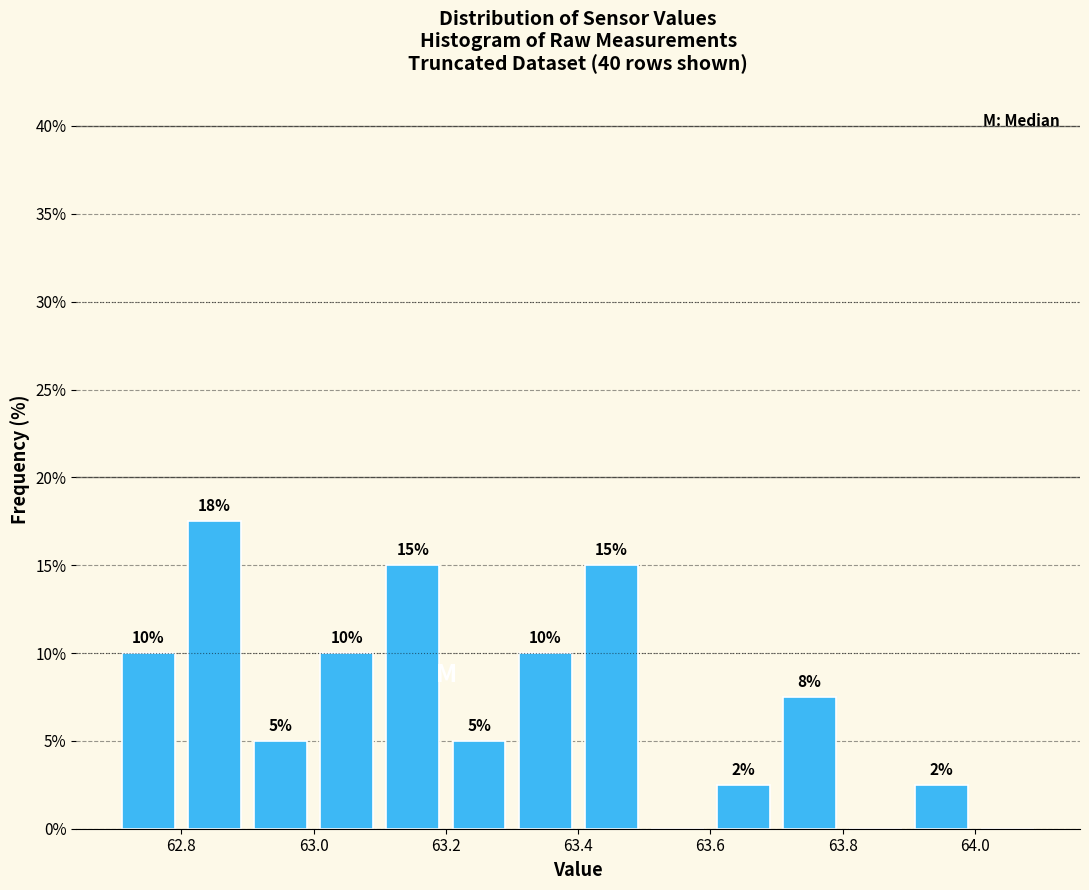

Which range on the x-axis has the tallest bar?

62.8 to 62.9